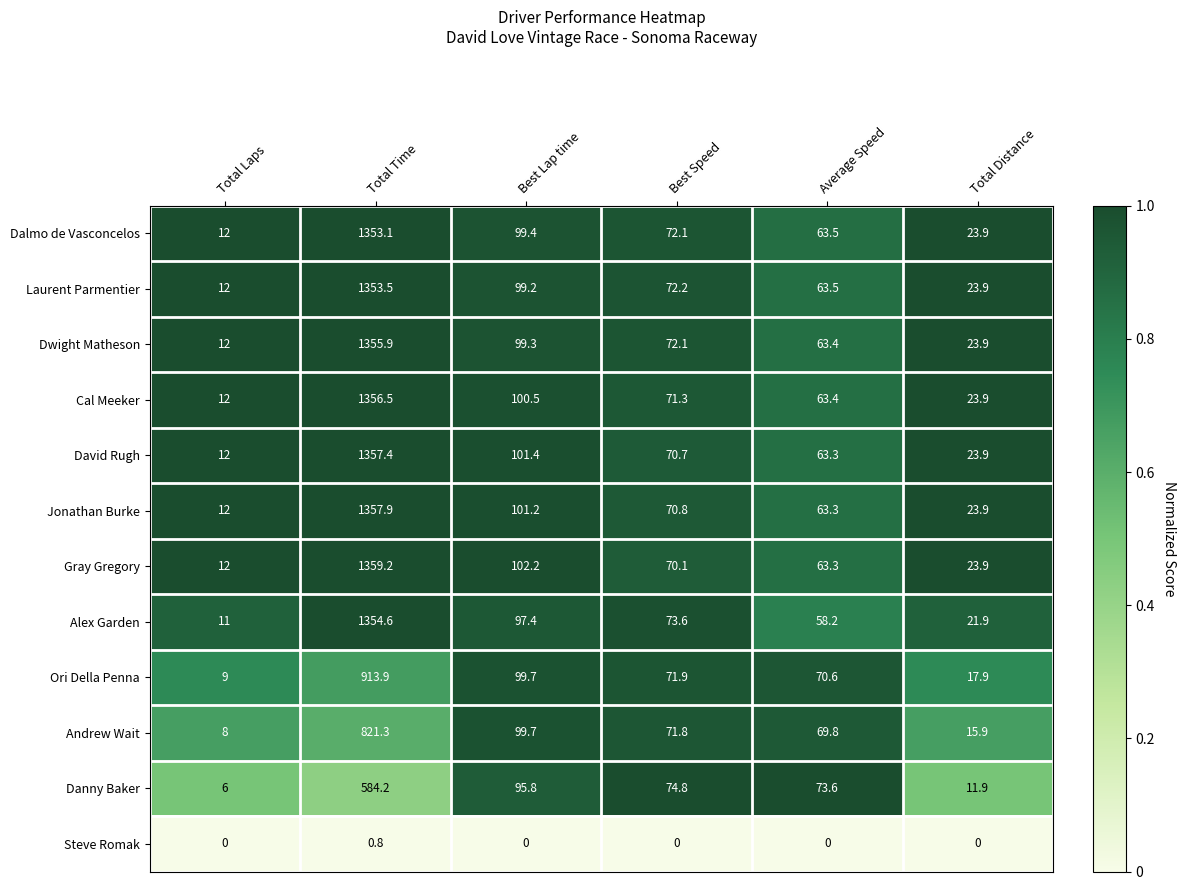

Which series has the largest total across all categories?

Gray Gregory